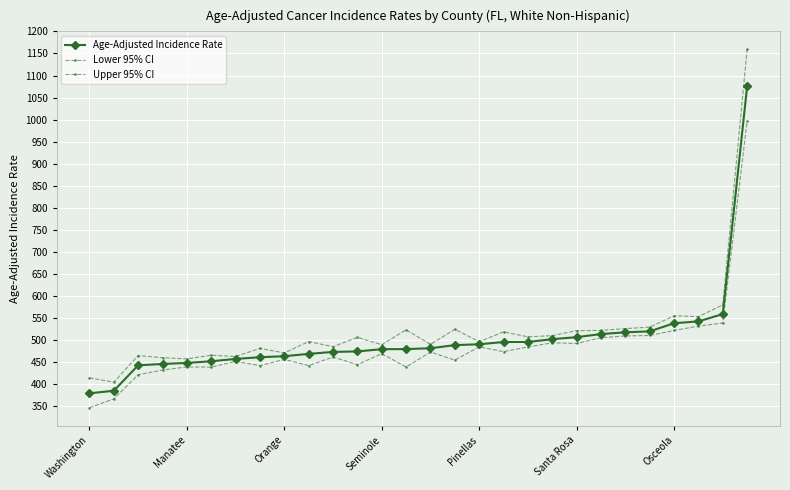

Does the chart display data point markers on the line(s)?

Yes